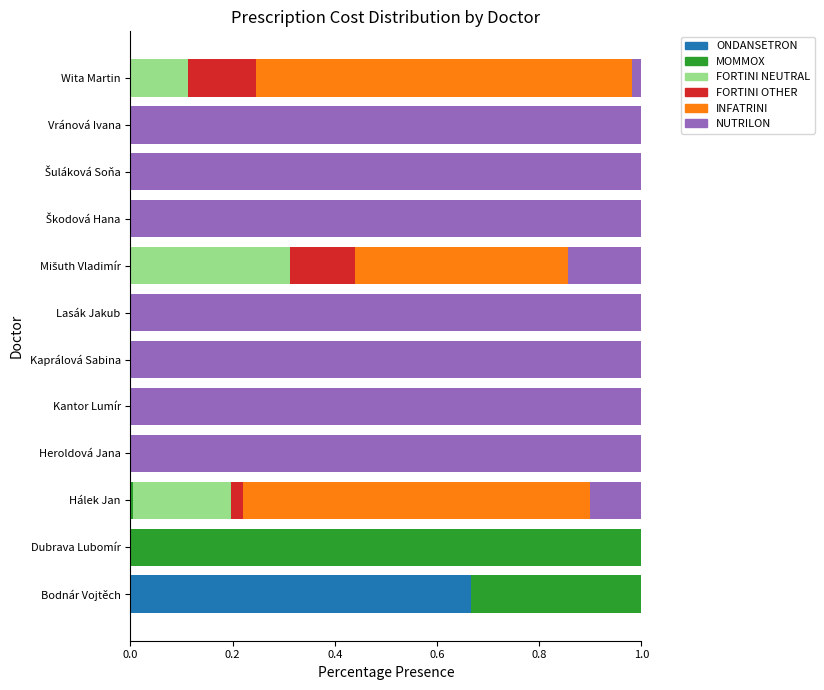

What is the total value across all series at Vránová Ivana?

1.0